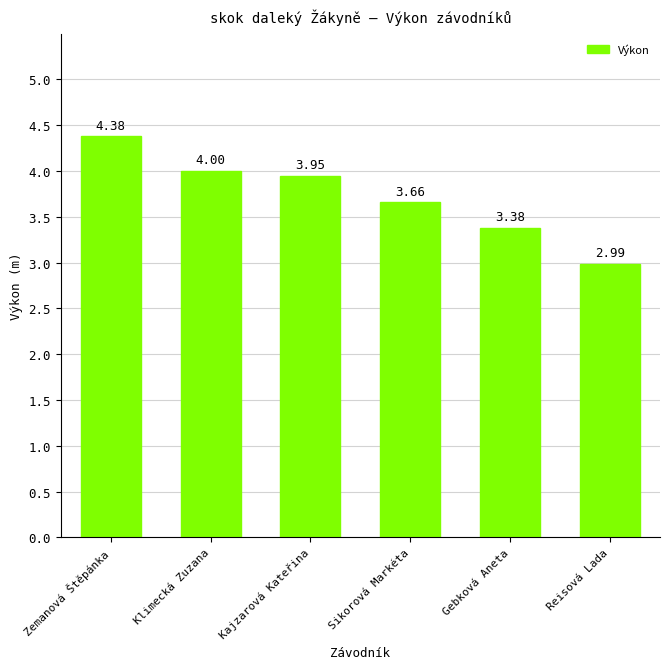

Are the bars grouped side by side (vs. stacked)?

No